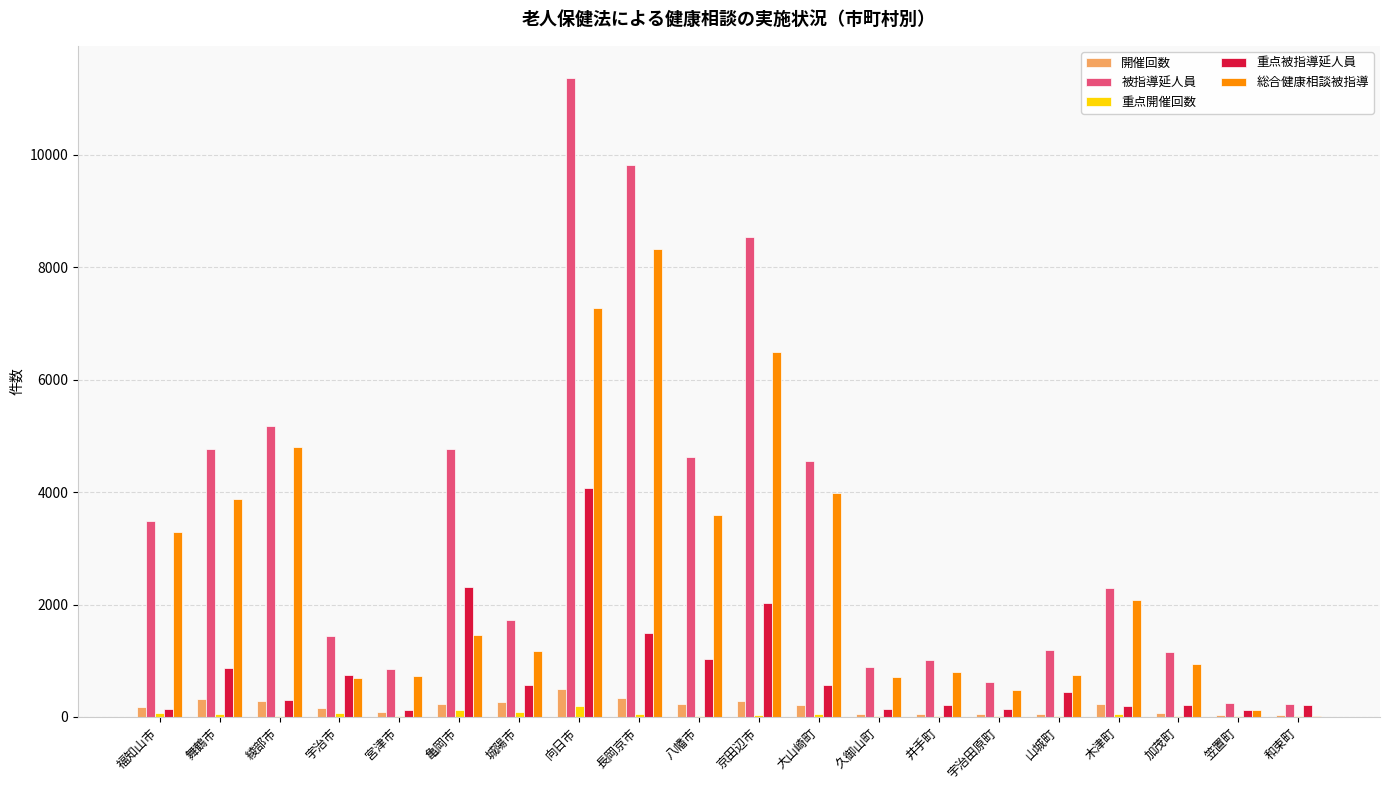

What is the average value of the 総合健康相談被指導 series?

2579